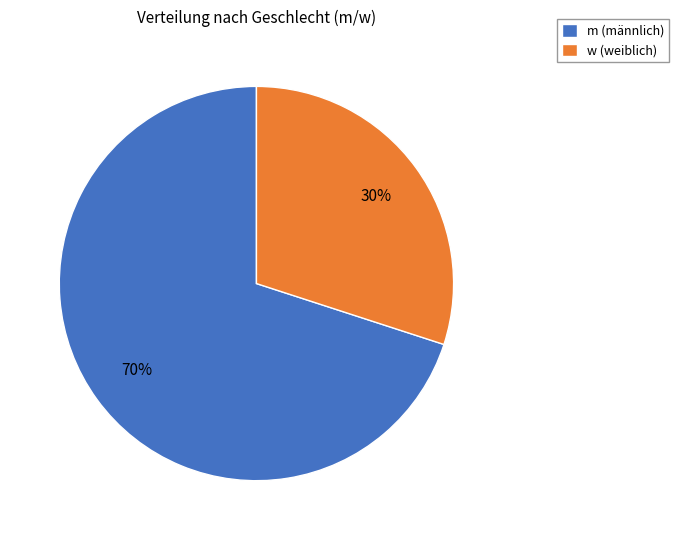

Is there any slice that represents more than half of the pie?

Yes